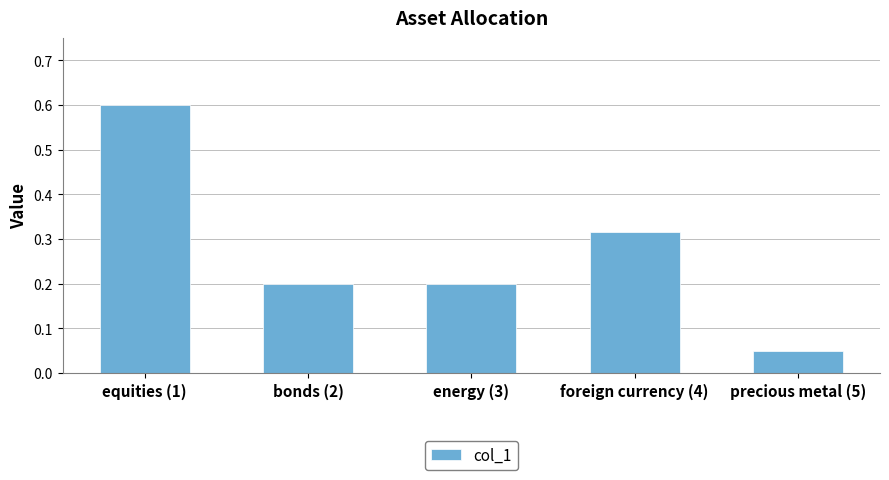

What is the approximate value at equities (1)?

0.6